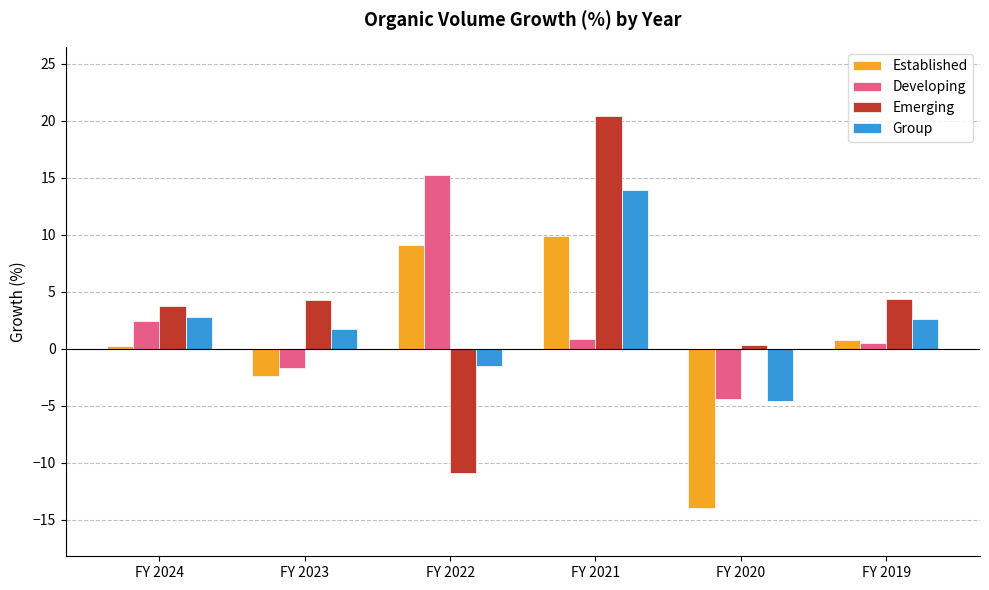

Which series has the widest spread of values?

Emerging